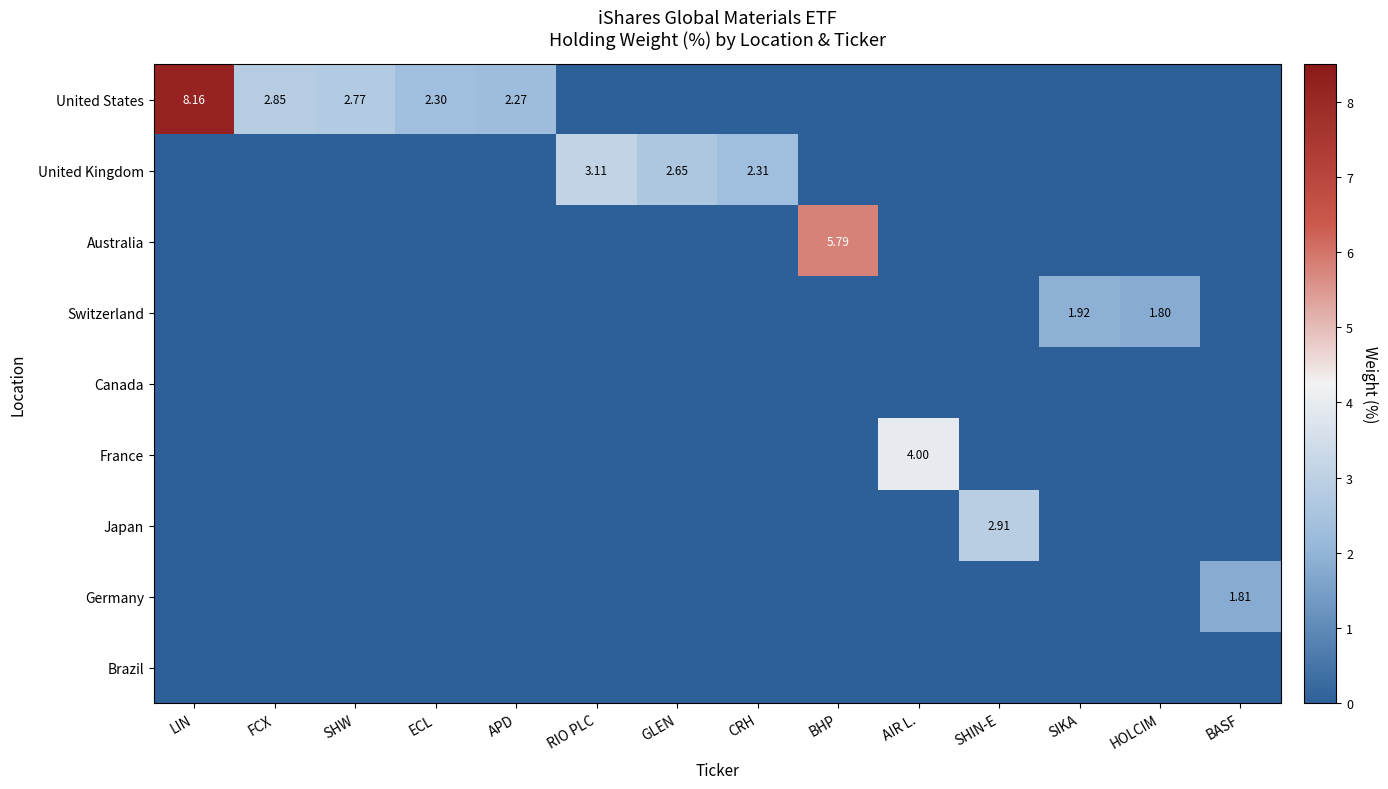

What is the total value across all series at SHIN-E?

2.9